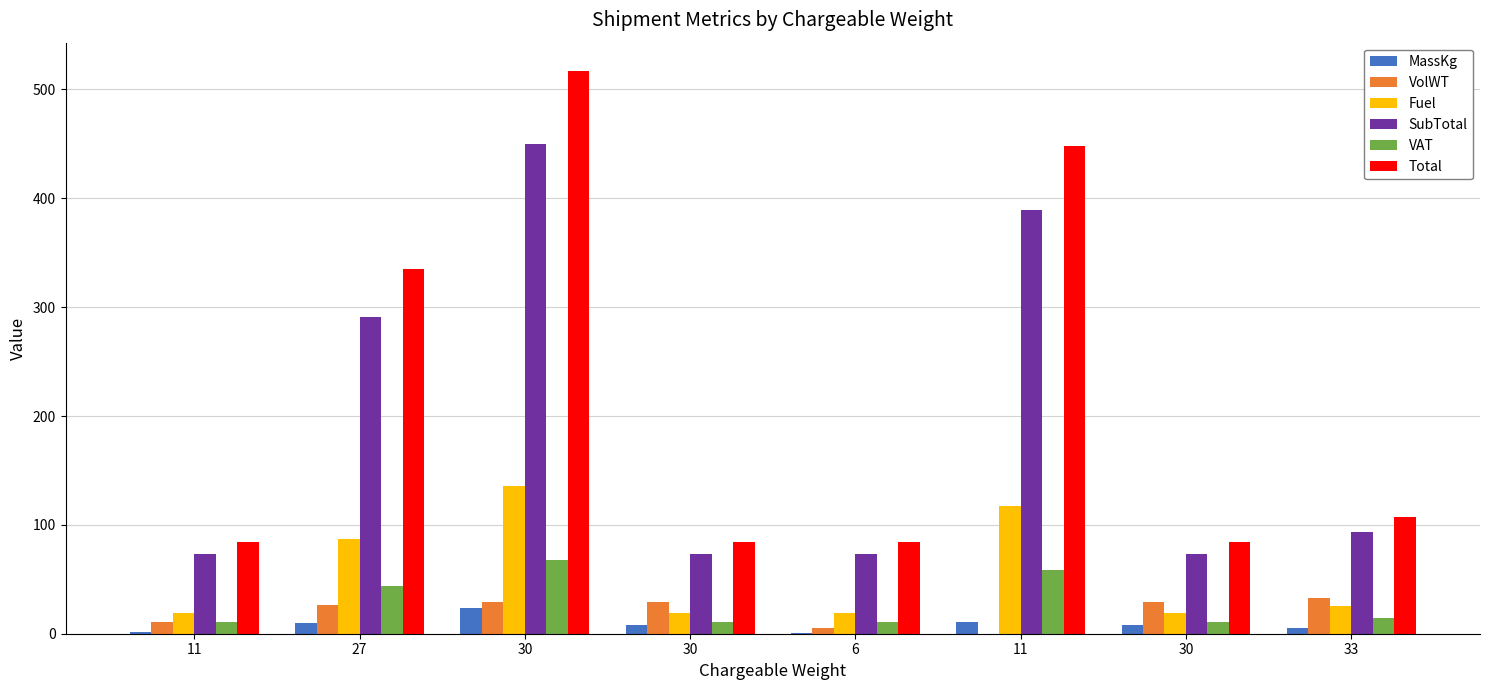

How many data points in Fuel are above 25?

4